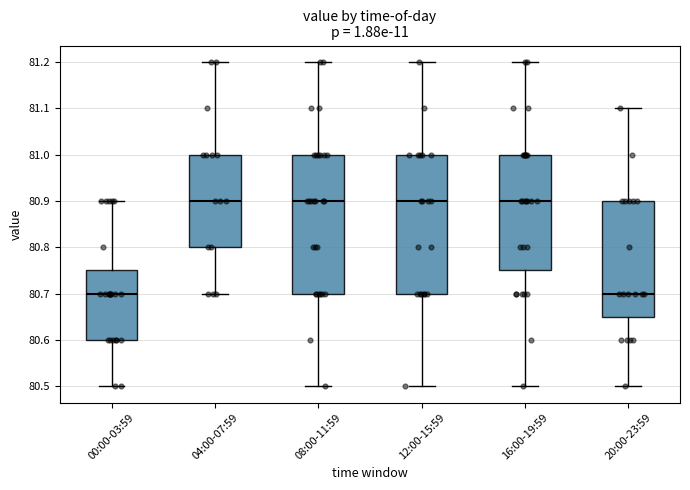

Where is the lower edge of the box for 08:00-11:59 on the y-axis? The values are not printed on the chart, so give them approximately, as read against the axis.

80.70